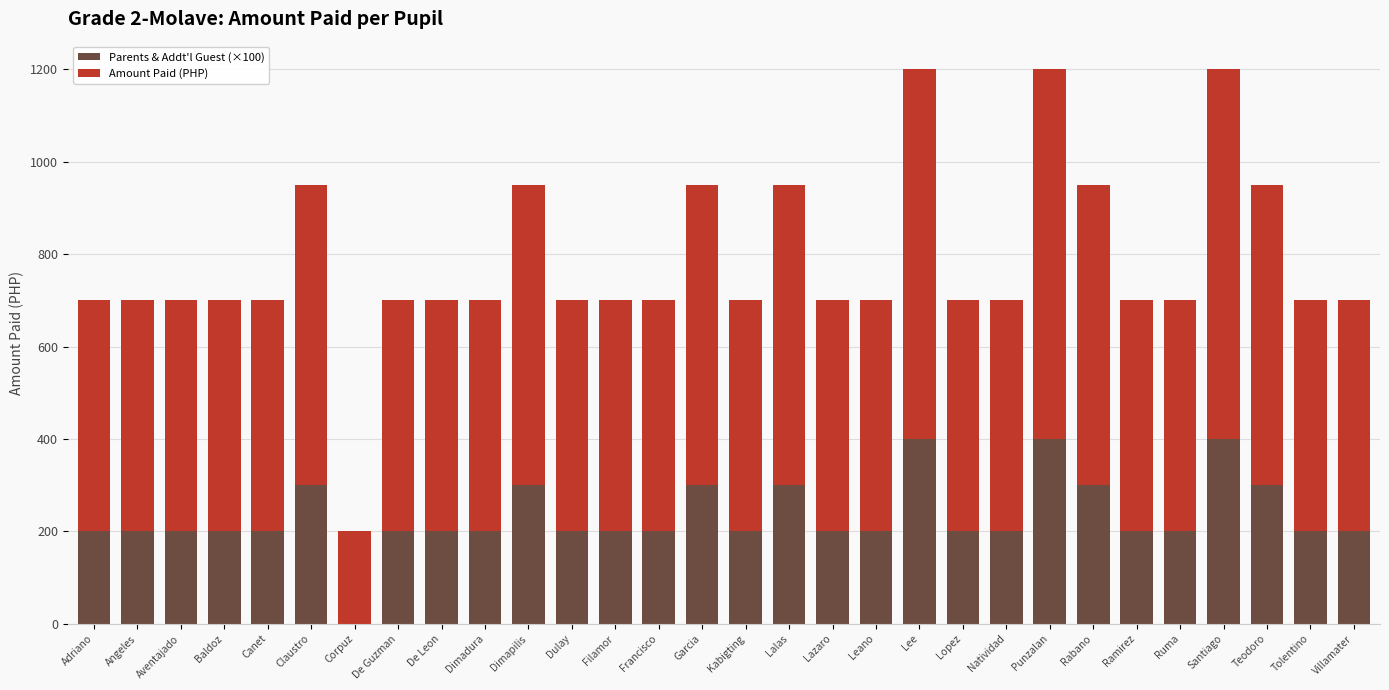

What is the total value across all series at Dimadura?

700